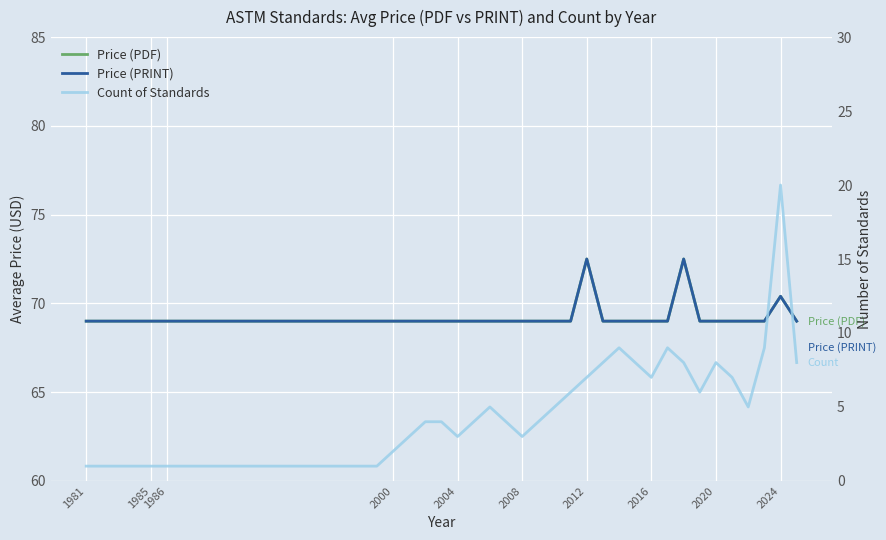

What is the highest value of the Count of Standards series?

20.0